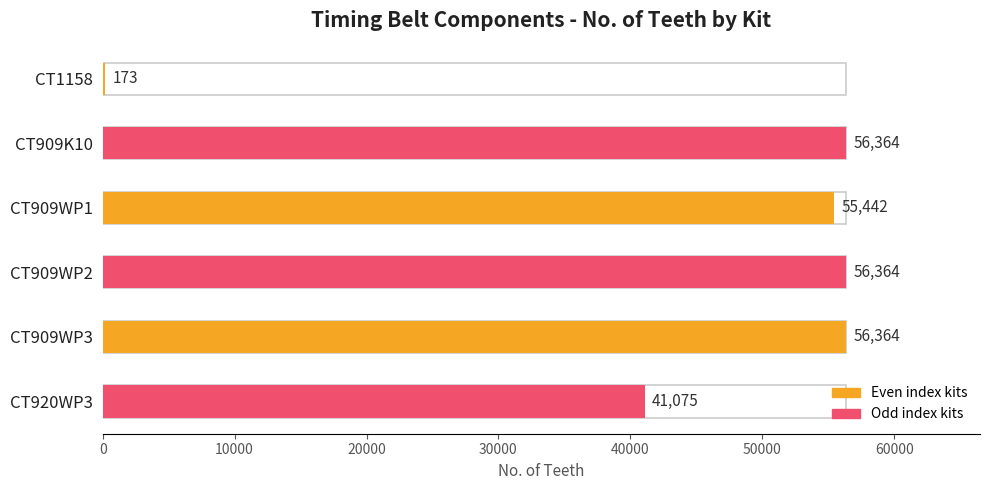

Count the number of categories in the chart.

6